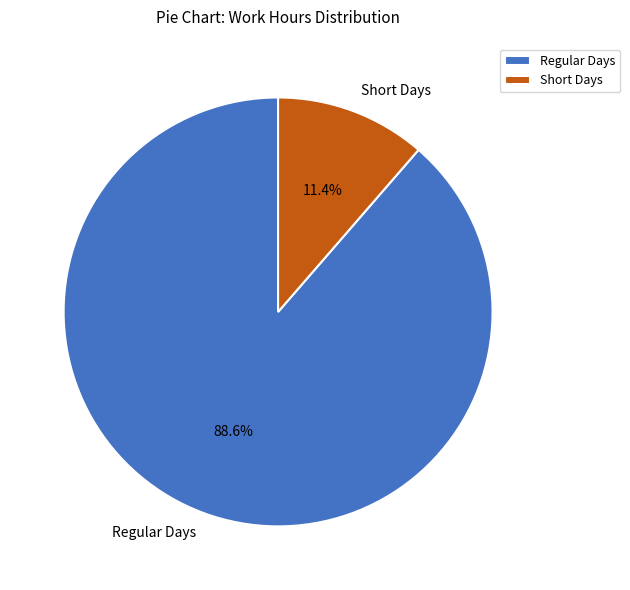

What portion of the pie excludes Regular Days?

11.4%